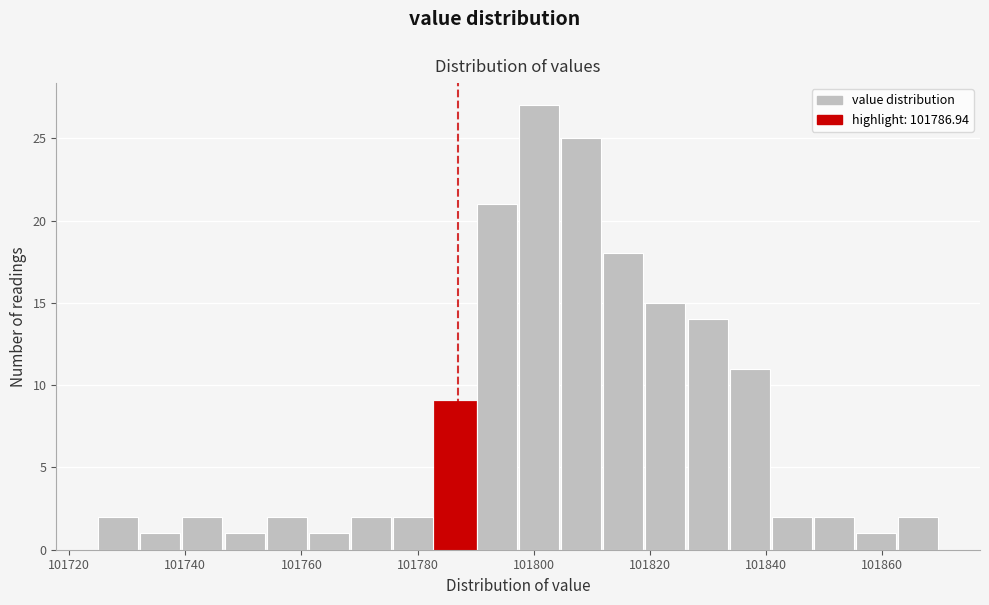

Around what value on the x-axis is the tallest bar? Give the approximate position of its centre, as read against the axis.

101800